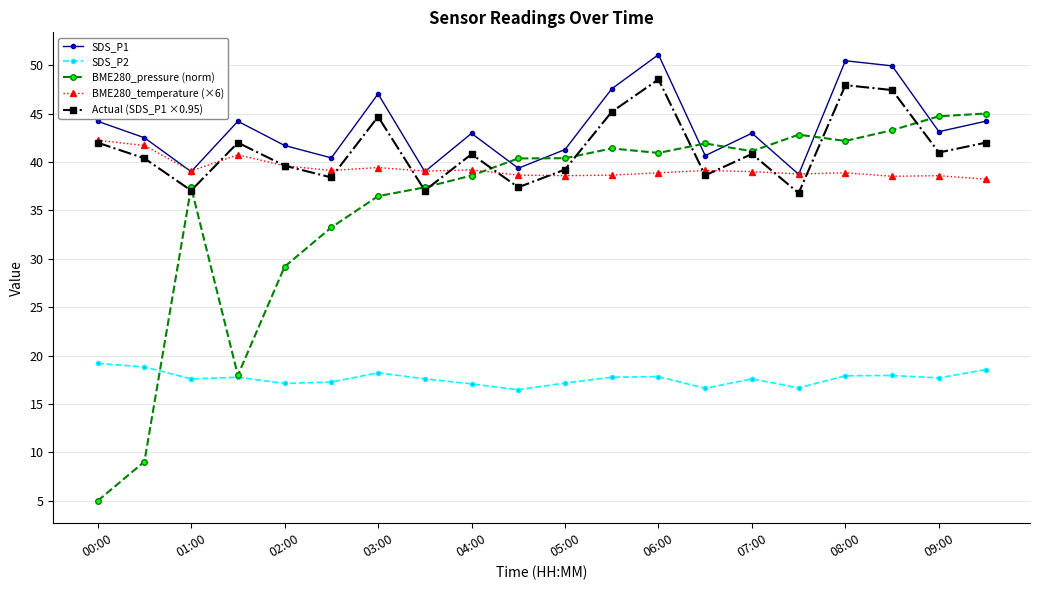

Which series has the widest spread of values?

BME280_pressure (norm)